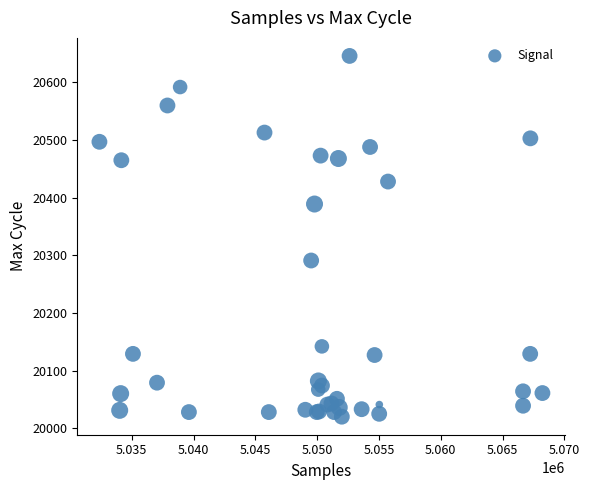

What Y value in the scatter plot is closest to 20333?

20291